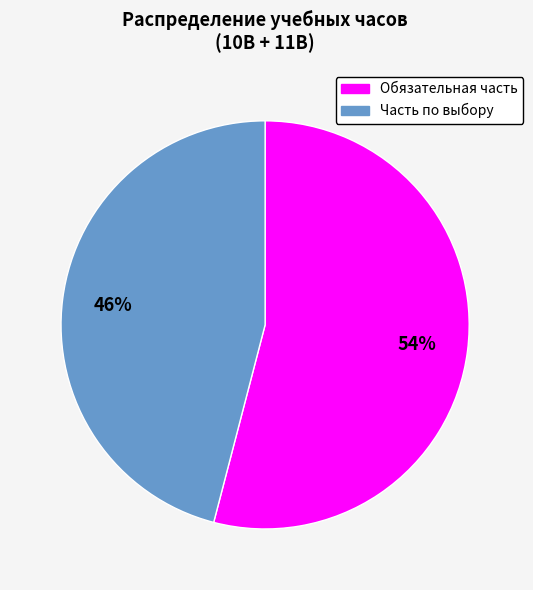

To the nearest percent, what is the average slice percentage?

50%